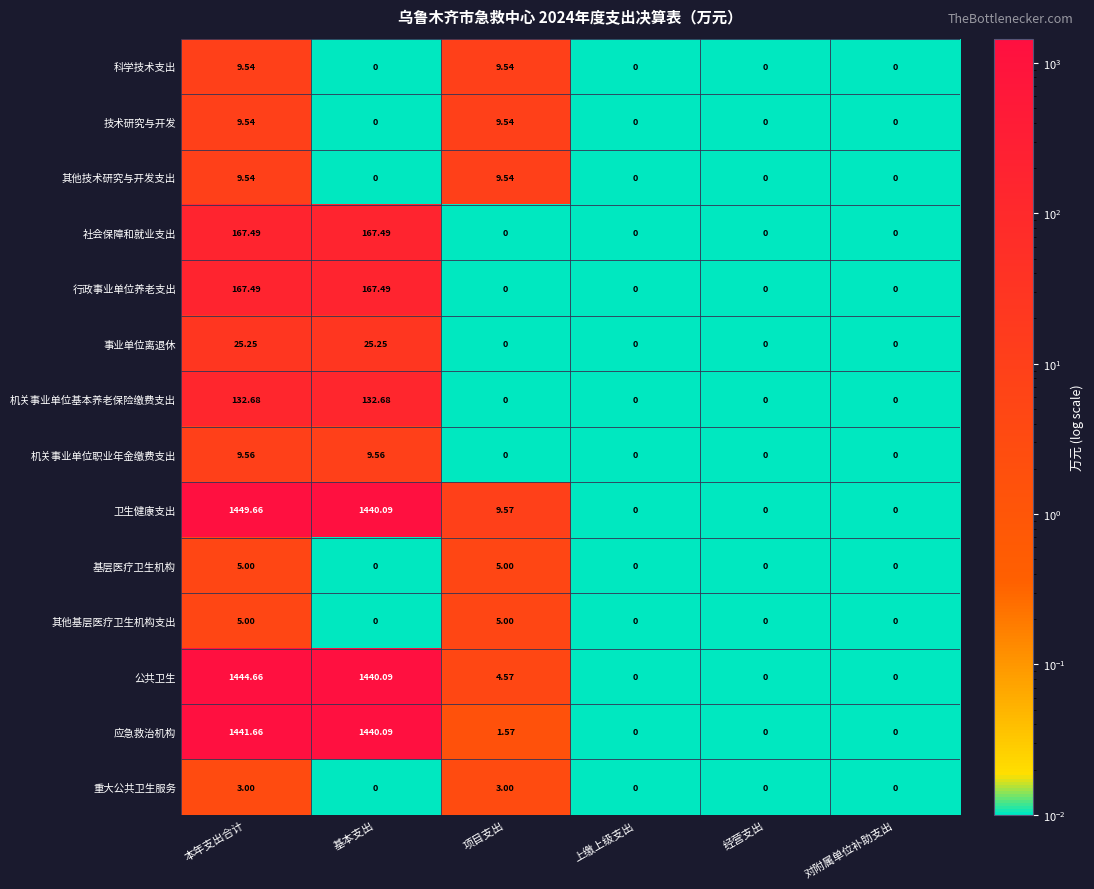

At which category is the sum across all series the highest?

本年支出合计